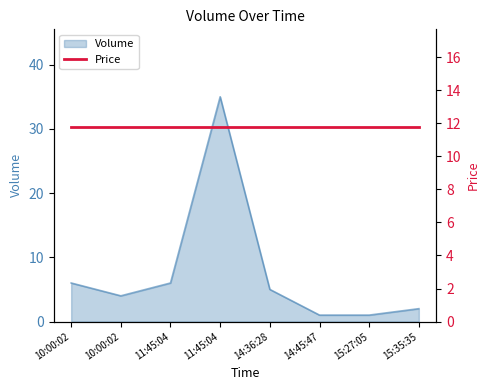

What is the label of the 5th point from the right?

11:45:04